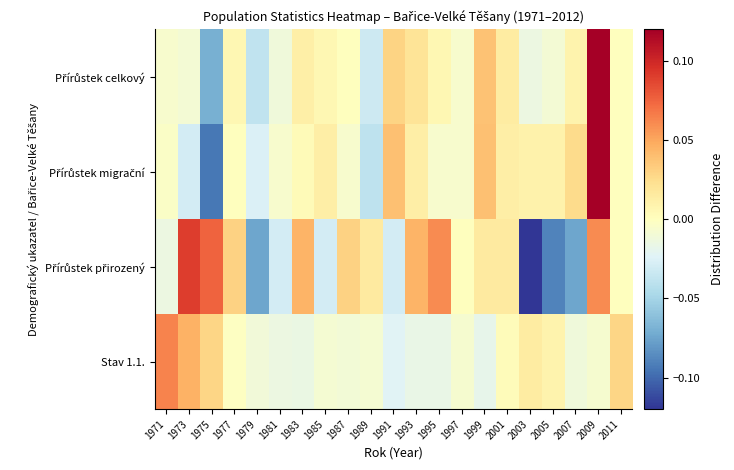

What is the total value across all series at 1999?

0.1